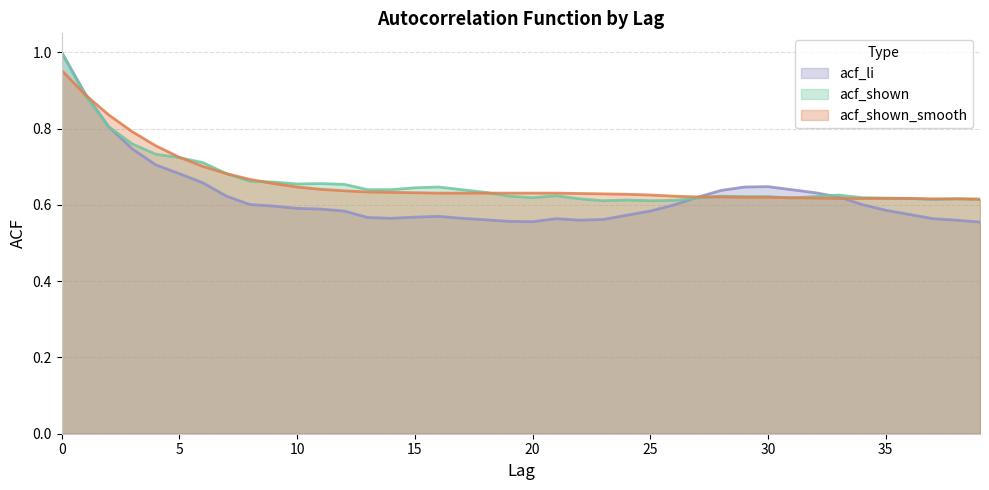

What is the maximum value shown in the chart?

1.0